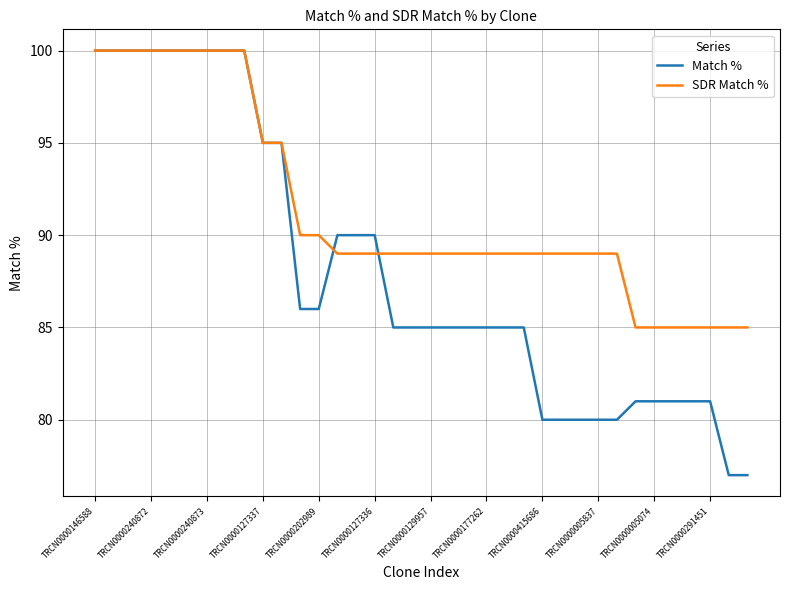

Is this an area chart (filled region under the line)?

No